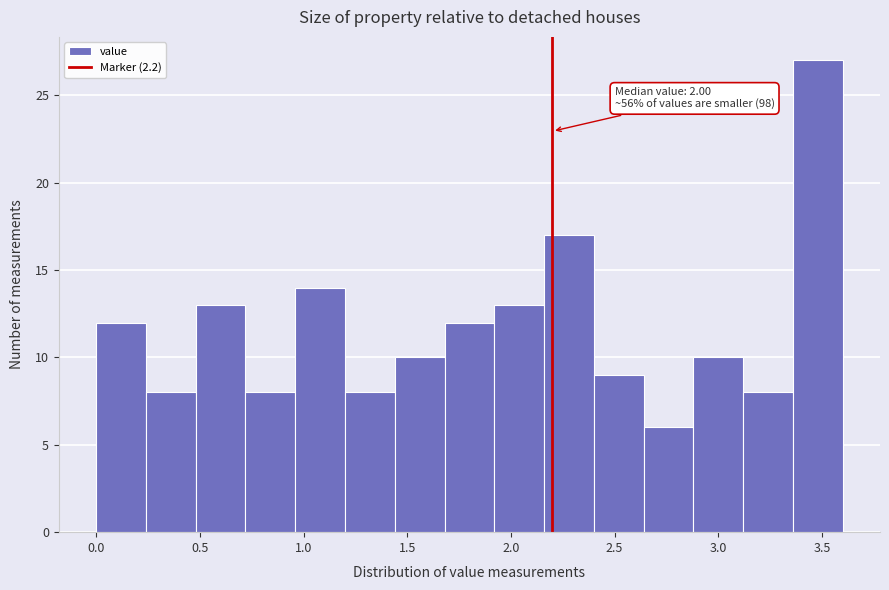

Which range on the x-axis has the tallest bar?

3.36 to 3.60